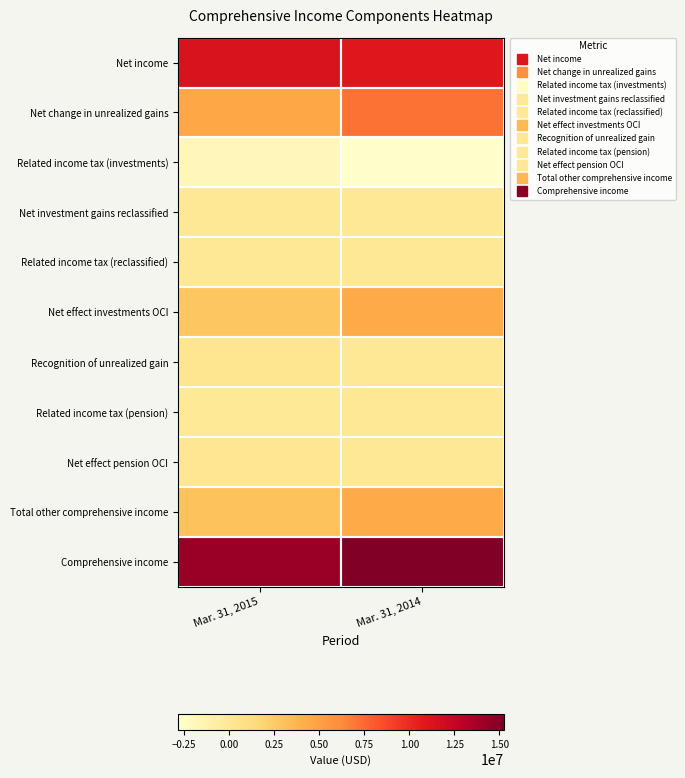

Which series has the largest total across all categories?

Comprehensive income